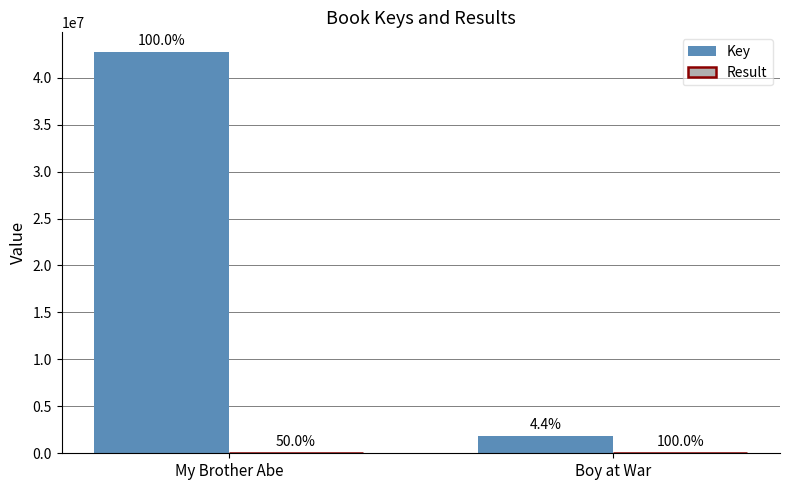

Read the Key value at Boy at War, to the nearest 100.

1886900